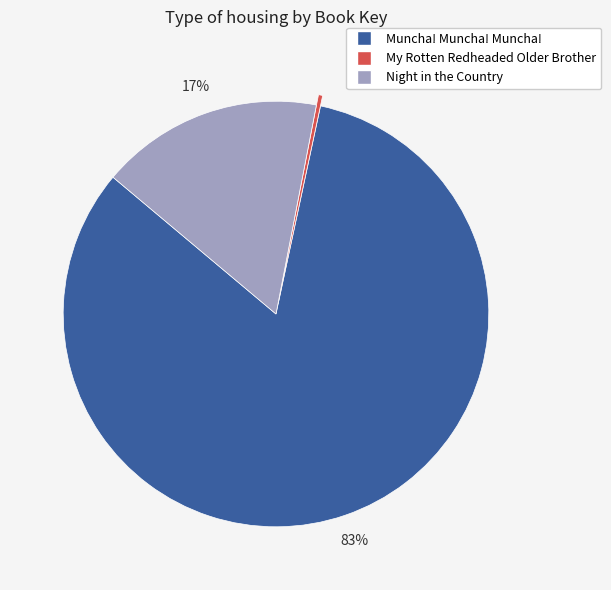

The Night in the Country slice represents 17% of the pie. True or false?

True